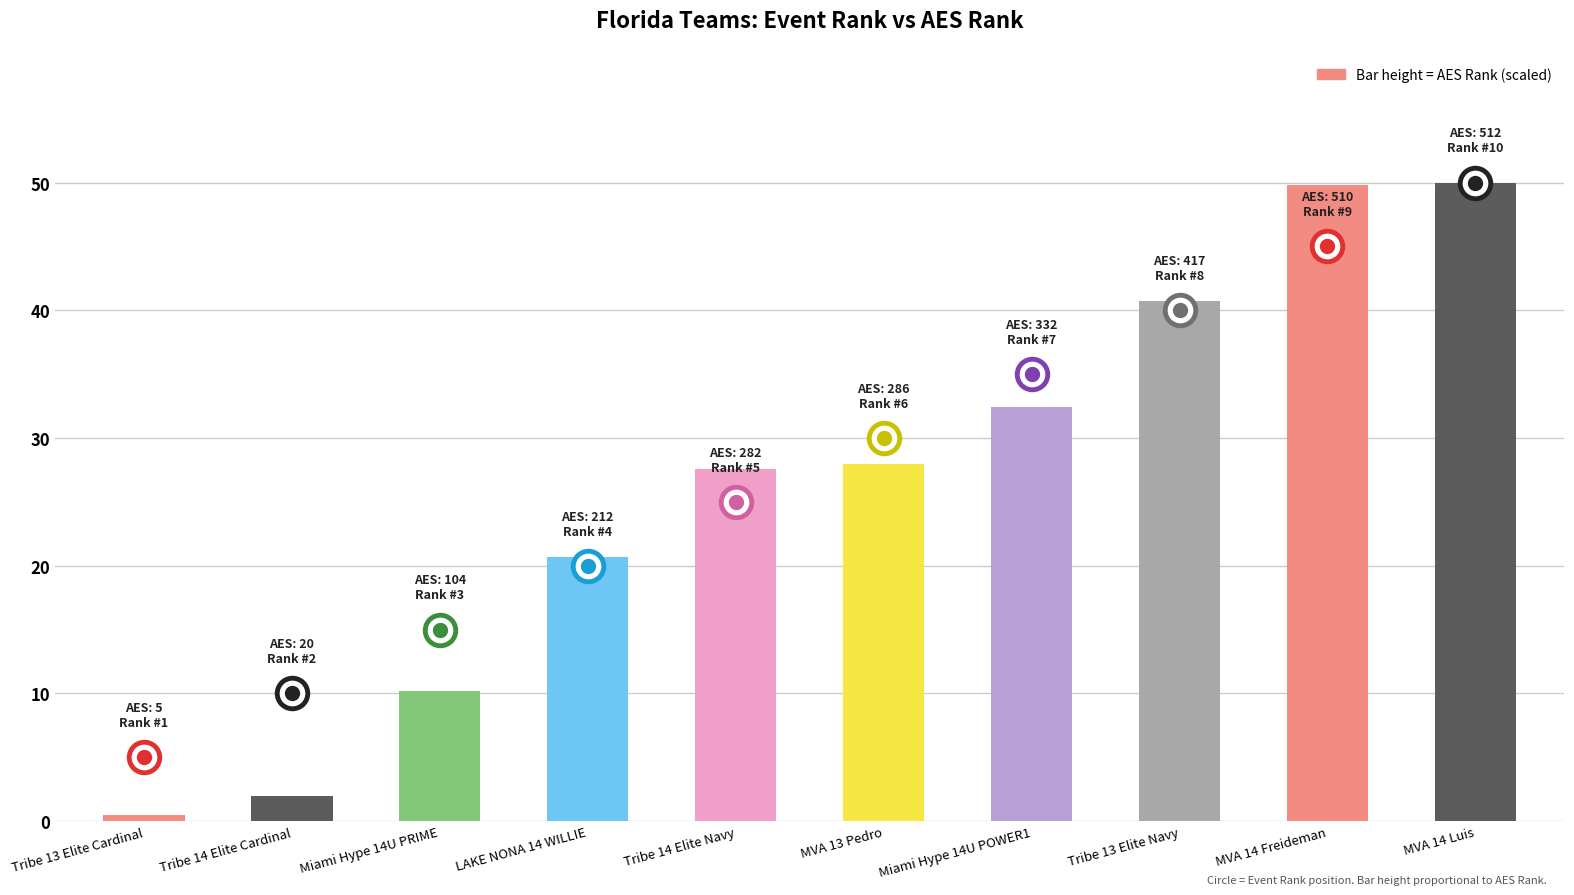

Which label corresponds to the smallest value in the chart?

Tribe 13 Elite Cardinal